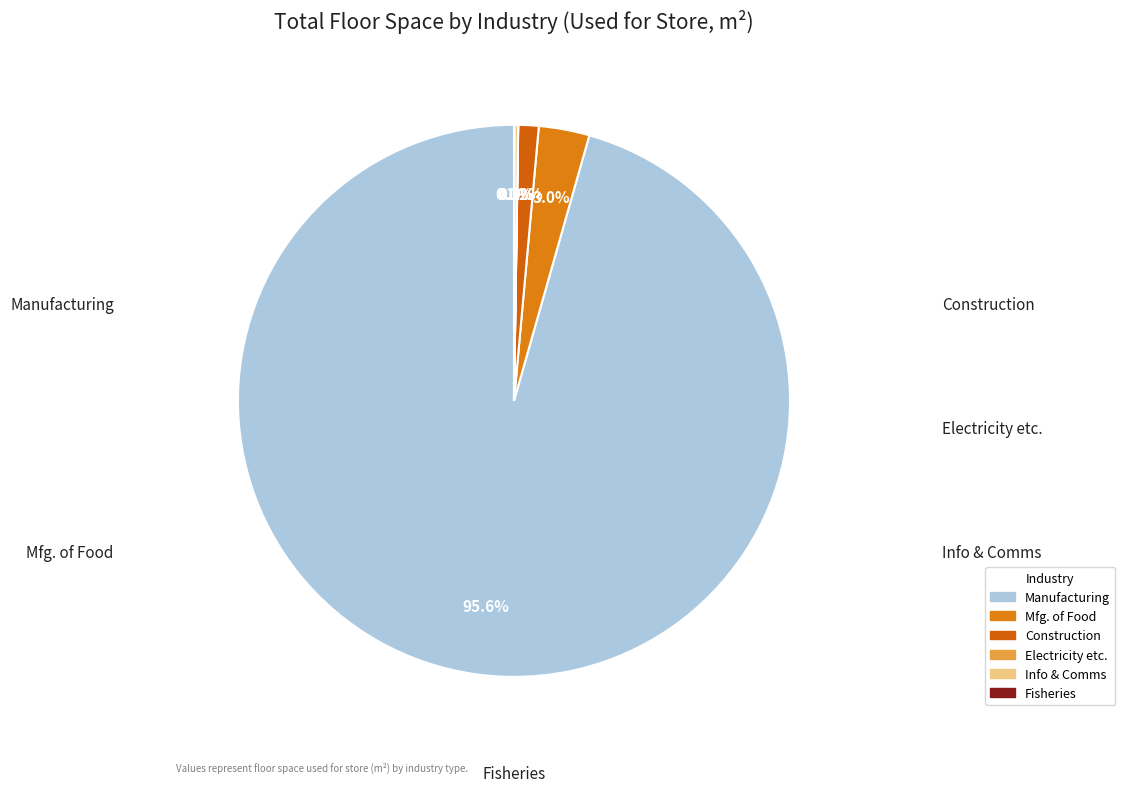

How many slices are in this pie chart?

6